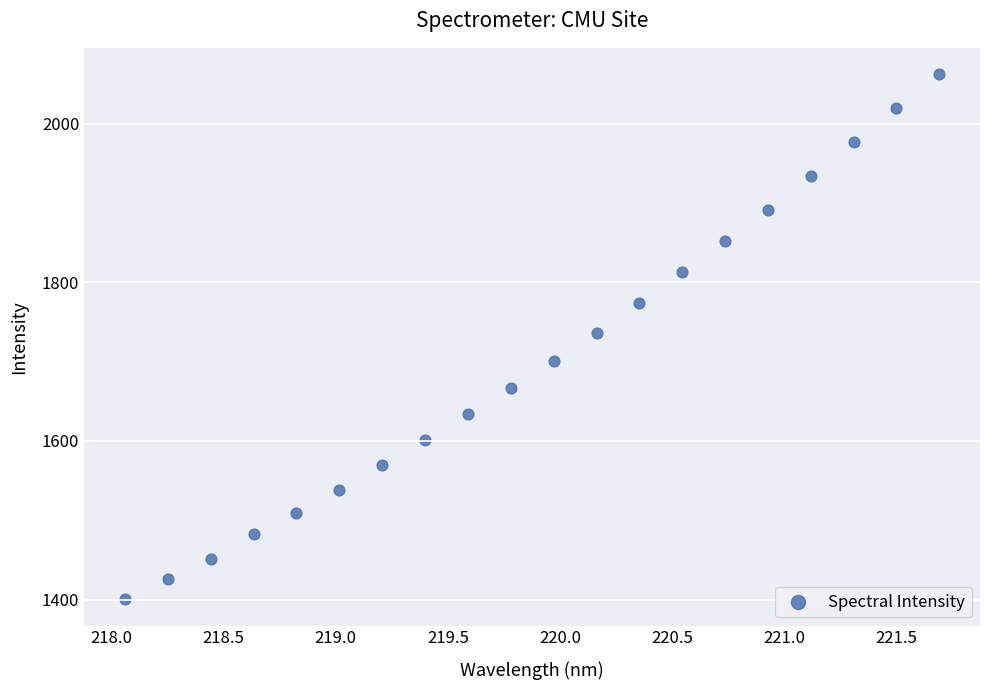

How many points are shown in the scatter plot?

20